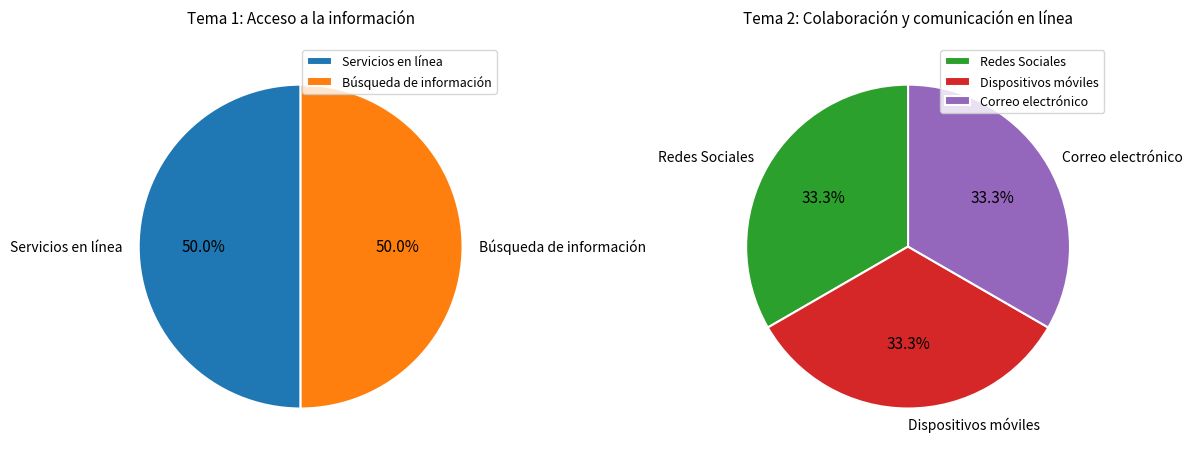

Which category has the smallest portion of the pie?

Tema 2 - Redes Sociales